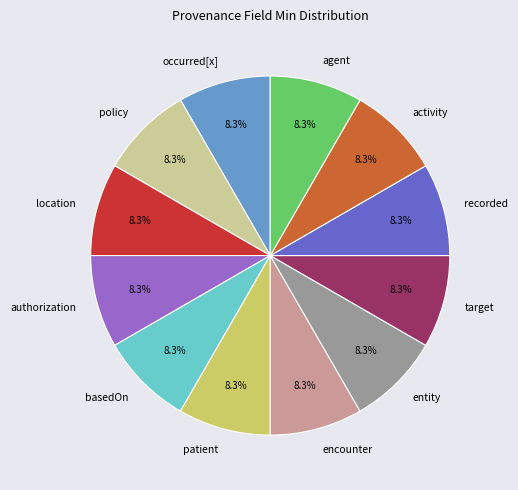

Is there any slice that represents more than half of the pie?

No